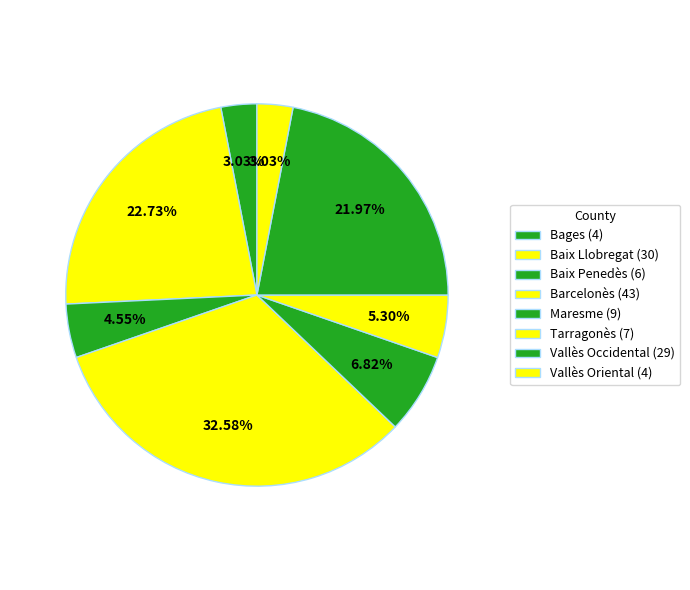

To the nearest percent, what is the average slice percentage?

12%